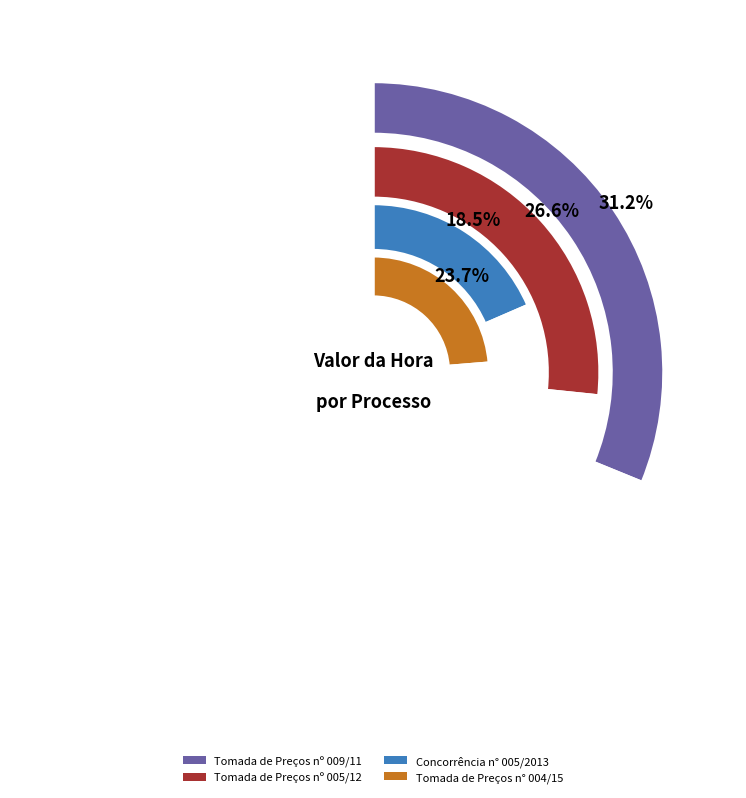

To the nearest percent, what percentage of the pie is Tomada de Preços n° 004/15?

24%